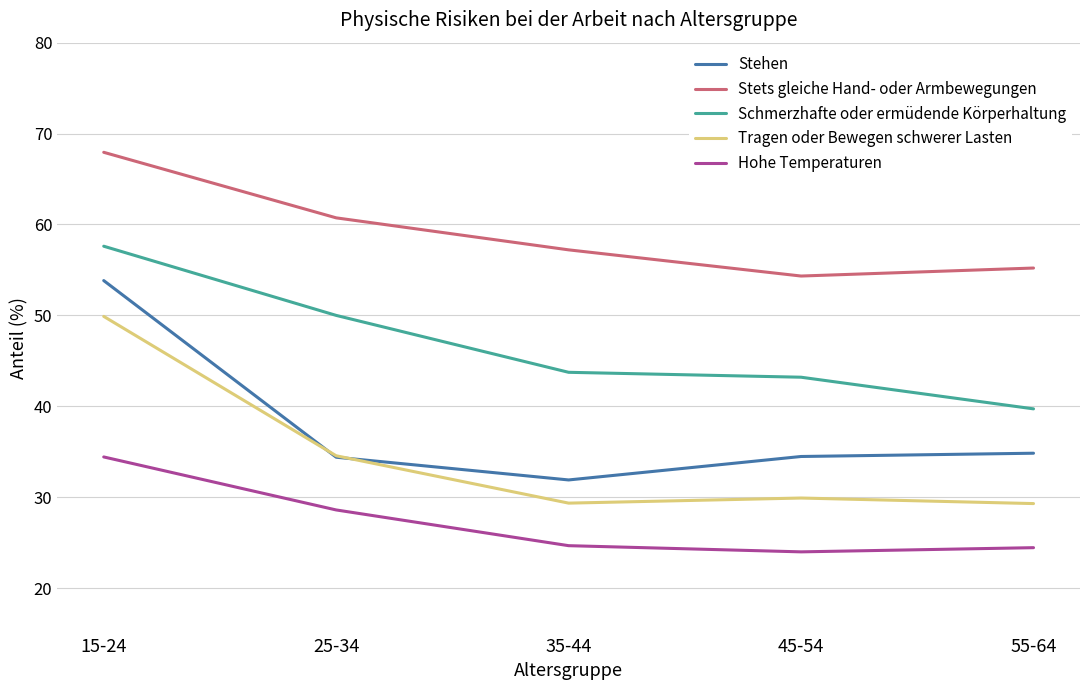

What is the minimum value for Stehen?

31.9